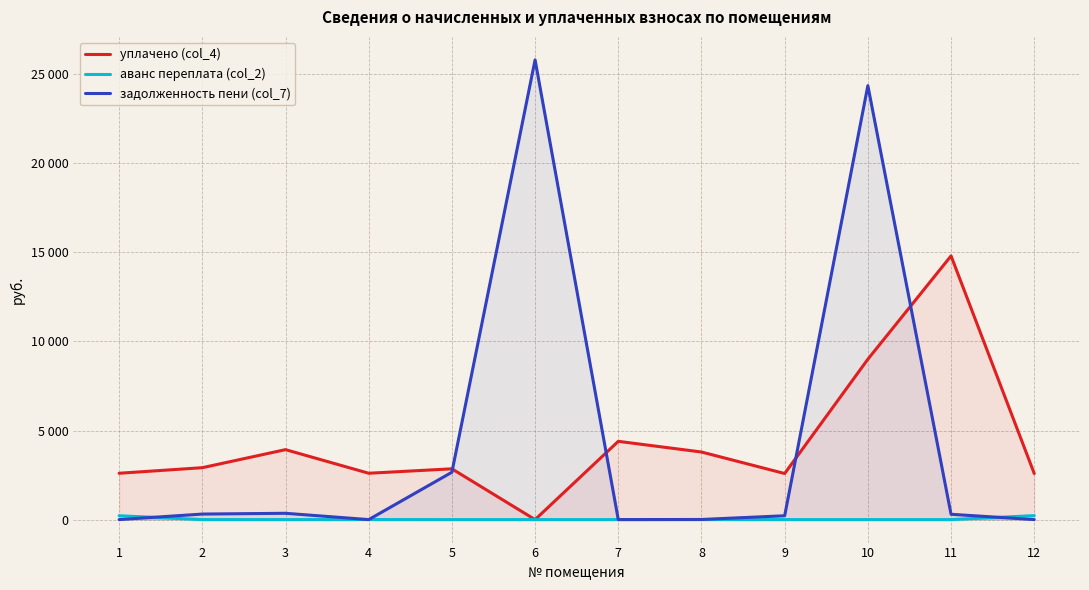

Reading left to right, extract all data points from this chart.

уплачено (col_4): 2600.4	2913.3	3926.0	2601.1	2850.0	0.0	4392.2	3793.0	2585.9	9000.5	14799.0	2586.0
аванс переплата (col_2): 216.7	0.0	0.0	1.1	0.0	0.0	0.0	0.0	0.0	0.0	0.0	222.9
задолженность пени (col_7): 0.0	310.8	354.0	0.0	2658.0	25799.8	0.0	7.1	215.5	24354.2	298.6	0.0